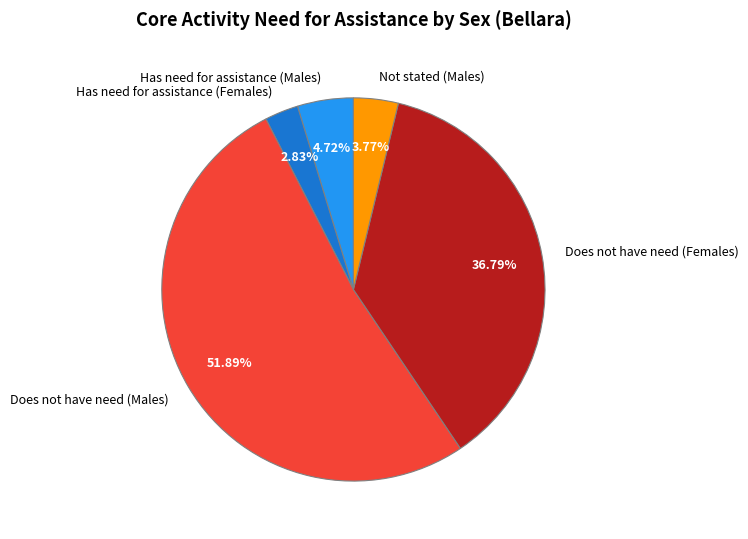

Which category has the smallest portion of the pie?

Has need for assistance (Females)